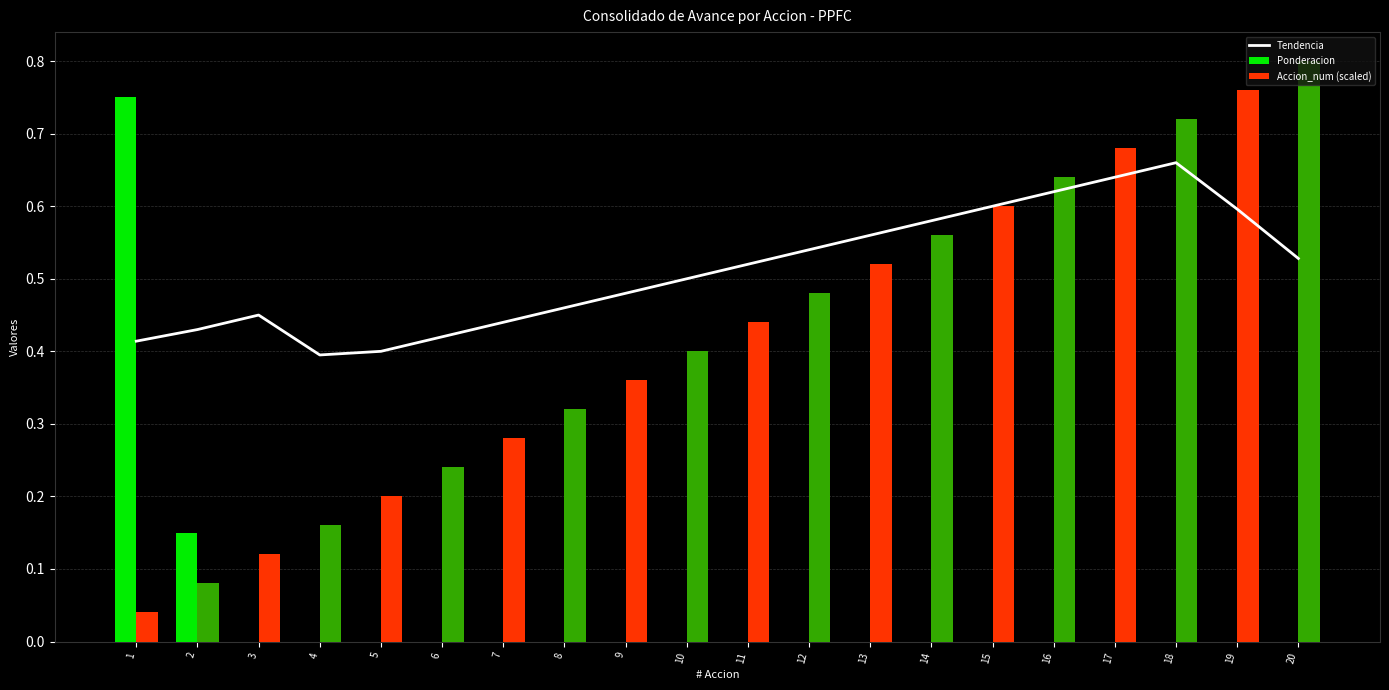

What is the highest value of the Accion_num (scaled) series?

0.8